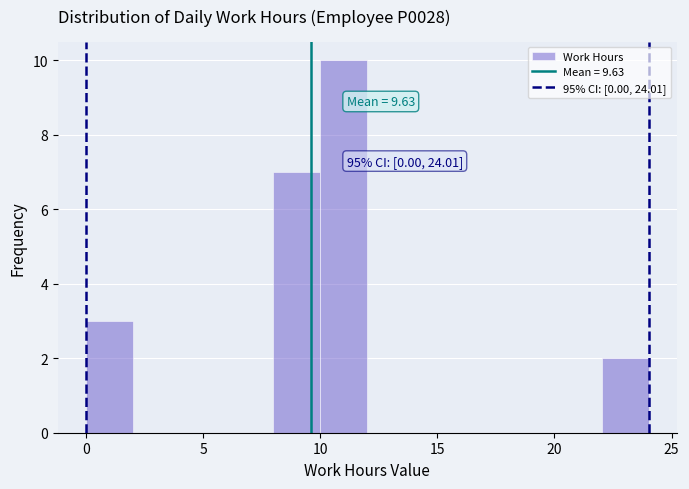

Which range on the x-axis has the tallest bar?

10 to 12